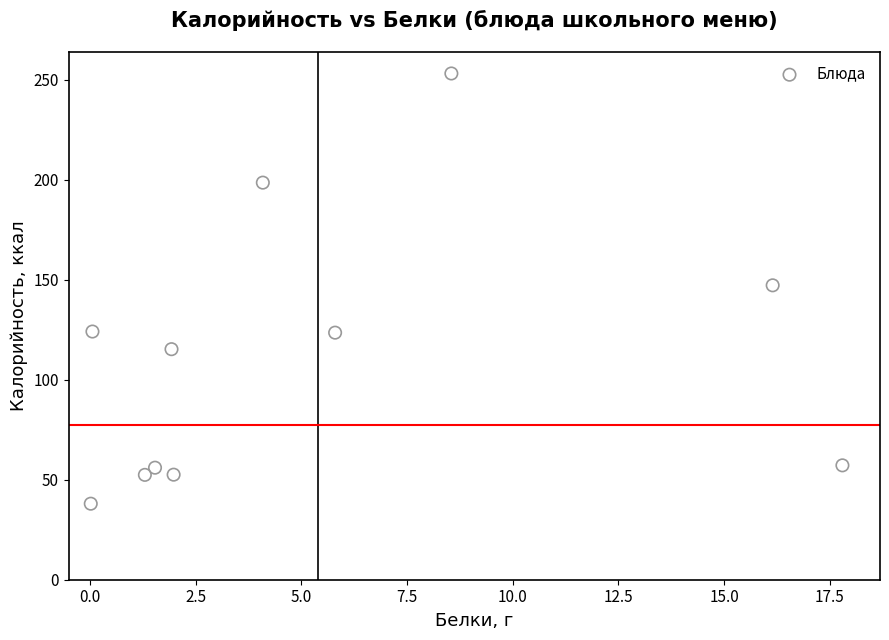

What is the range of X values (max minus min)?

17.8